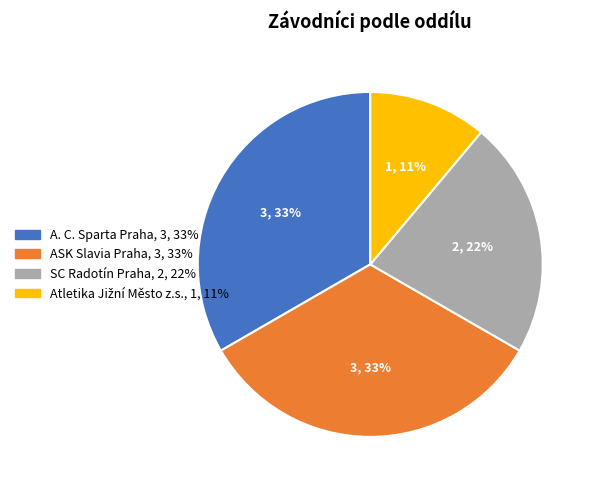

Does any single category account for the majority?

No